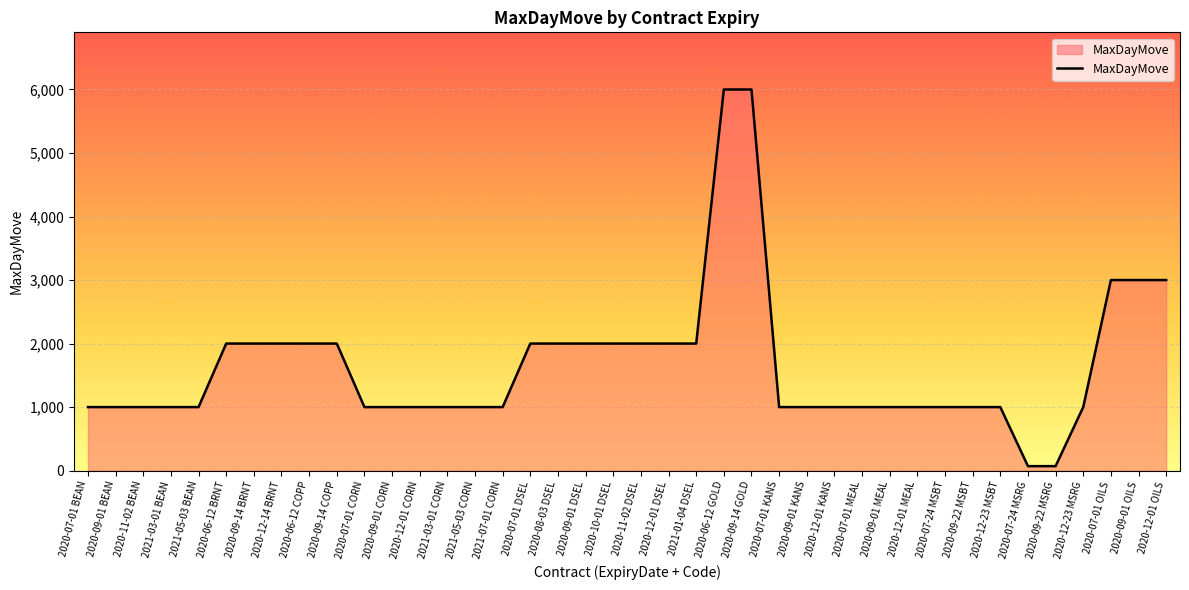

Reading left to right, what are all the values shown in this chart?

2020-07-01 BEAN=1000	2020-09-01 BEAN=1000	2020-11-02 BEAN=1000	2021-03-01 BEAN=1000	2021-05-03 BEAN=1000	2020-06-12 BRNT=2000	2020-09-14 BRNT=2000	2020-12-14 BRNT=2000	2020-06-12 COPP=2000	2020-09-14 COPP=2000	2020-07-01 CORN=1000	2020-09-01 CORN=1000	2020-12-01 CORN=1000	2021-03-01 CORN=1000	2021-05-03 CORN=1000	2021-07-01 CORN=1000	2020-07-01 DSEL=2000	2020-08-03 DSEL=2000	2020-09-01 DSEL=2000	2020-10-01 DSEL=2000	2020-11-02 DSEL=2000	2020-12-01 DSEL=2000	2021-01-04 DSEL=2000	2020-06-12 GOLD=6000	2020-09-14 GOLD=6000	2020-07-01 KANS=1000	2020-09-01 KANS=1000	2020-12-01 KANS=1000	2020-07-01 MEAL=1000	2020-09-01 MEAL=1000	2020-12-01 MEAL=1000	2020-07-24 MSBT=1000	2020-09-22 MSBT=1000	2020-12-23 MSBT=1000	2020-07-24 MSRG=70	2020-09-22 MSRG=70	2020-12-23 MSRG=1000	2020-07-01 OILS=3000	2020-09-01 OILS=3000	2020-12-01 OILS=3000